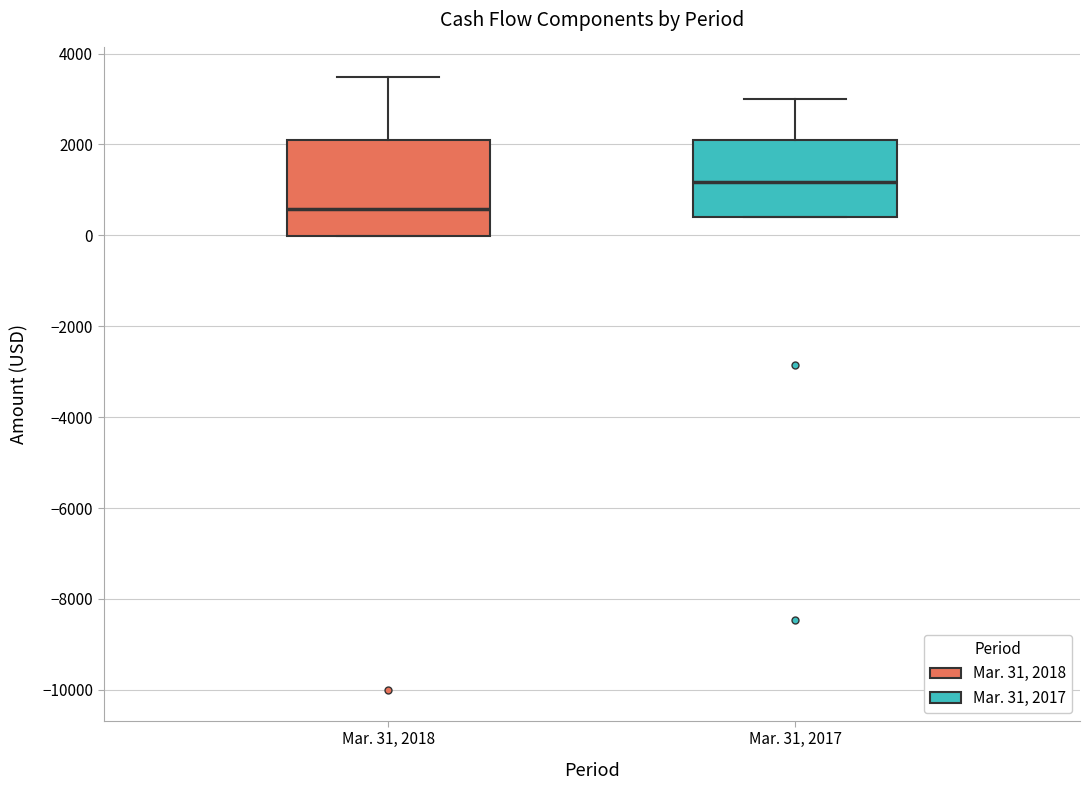

Where does the upper whisker of the box for Mar. 31, 2018 end on the y-axis? The values are not printed on the chart, so give them approximately, as read against the axis.

3400